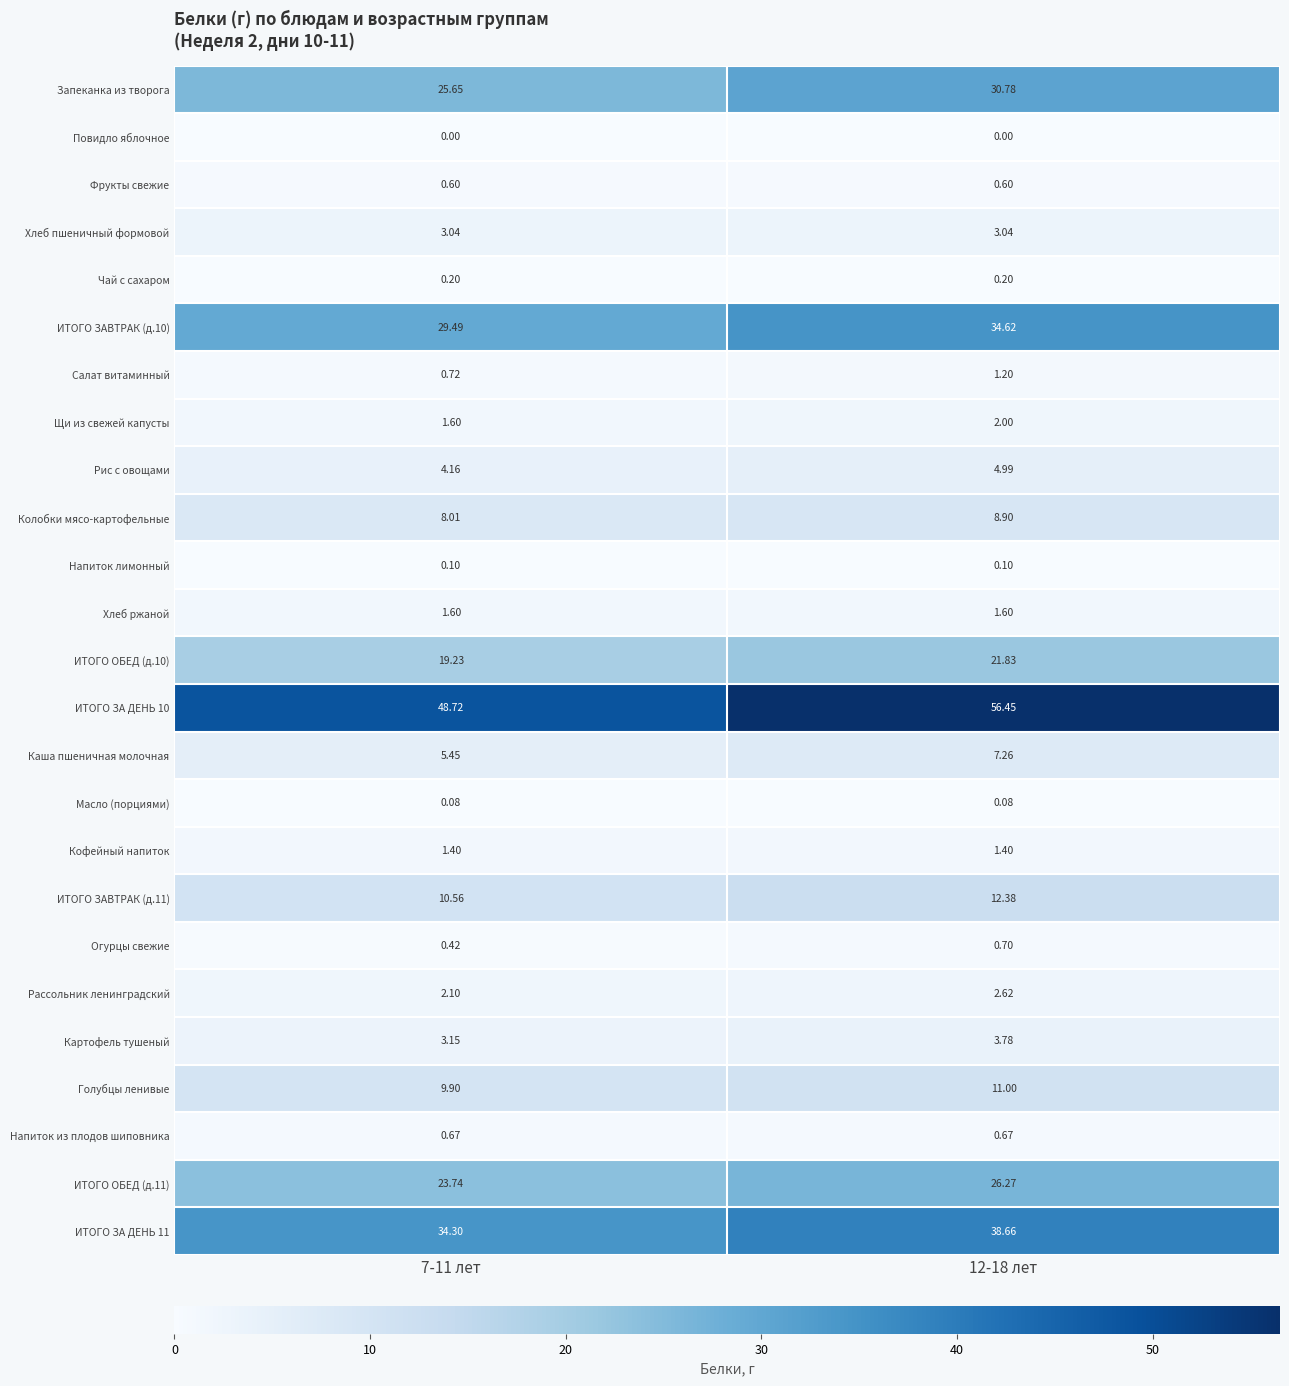

Is the value of Колобки мясо-картофельные at 12-18 лет greater than the value of Кофейный напиток at 7-11 лет?

Yes